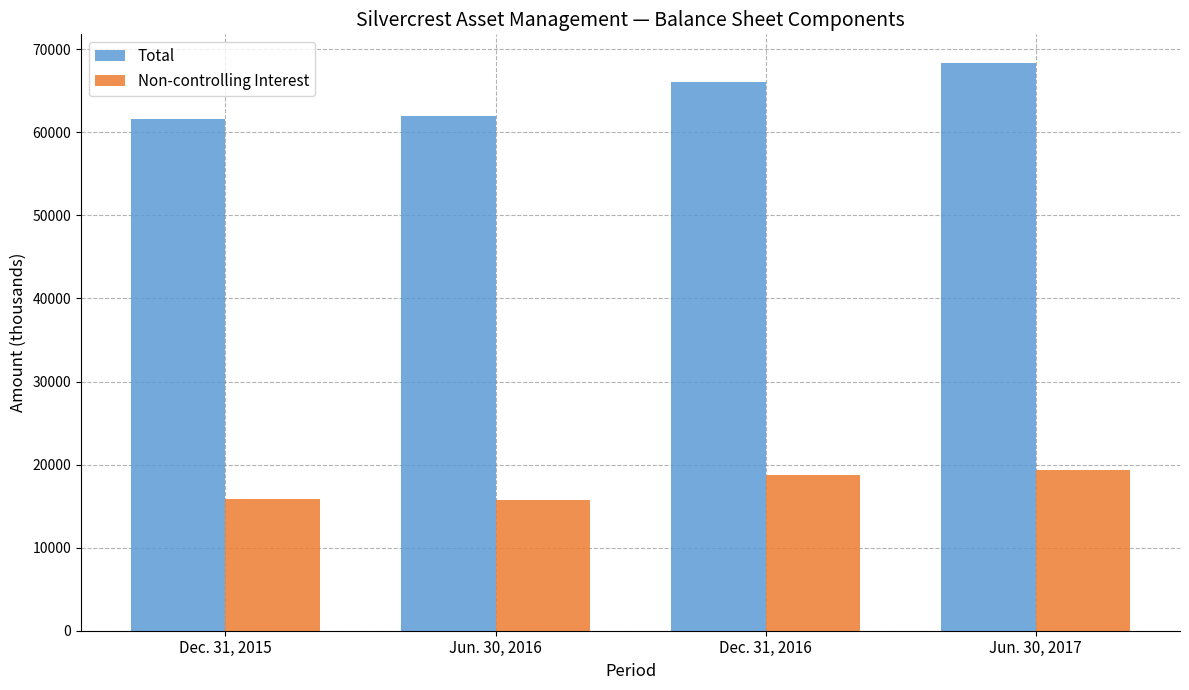

What is the minimum value shown in the chart?

15694